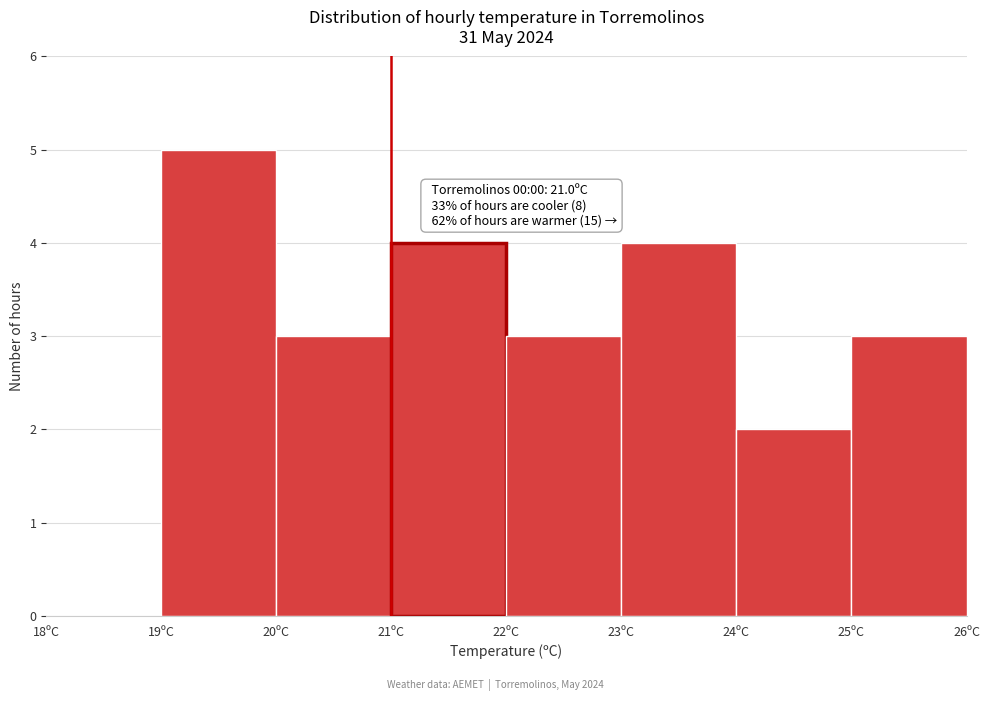

Over which range of the x-axis is the bar tallest?

19 to 20